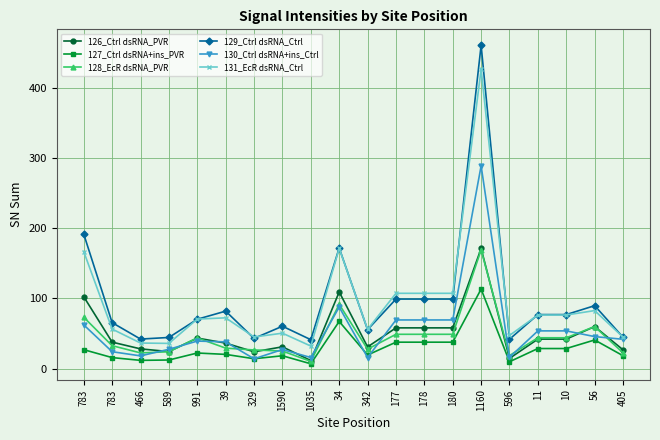

Between 178 and 56, which is larger?

56